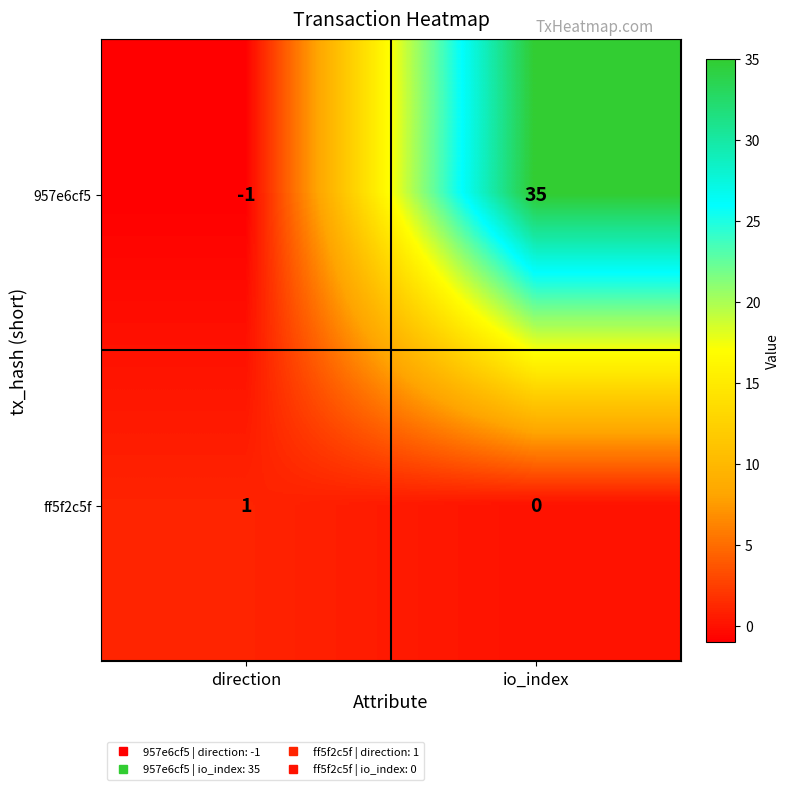

What is the difference between the 957e6cf5 values at io_index and direction?

36